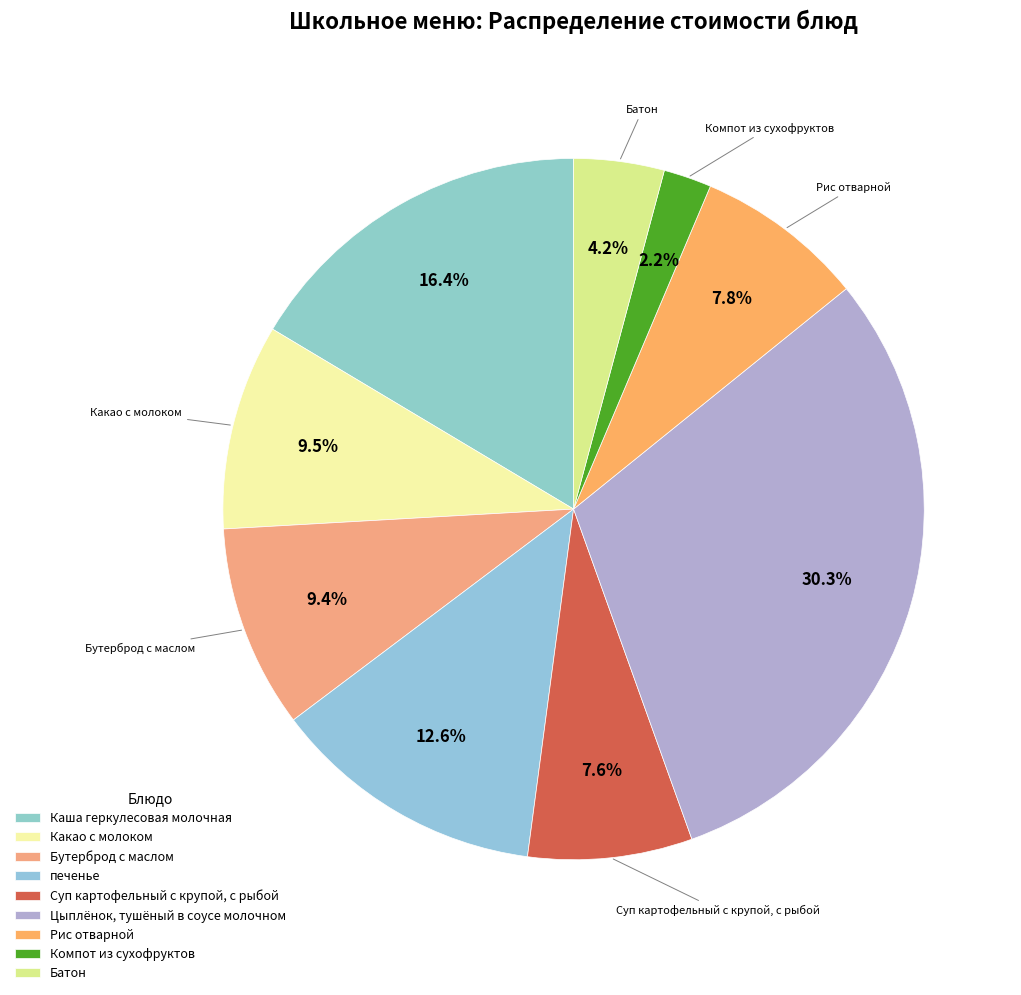

Which category has the biggest portion of the pie?

Цыплёнок, тушёный в соусе молочном